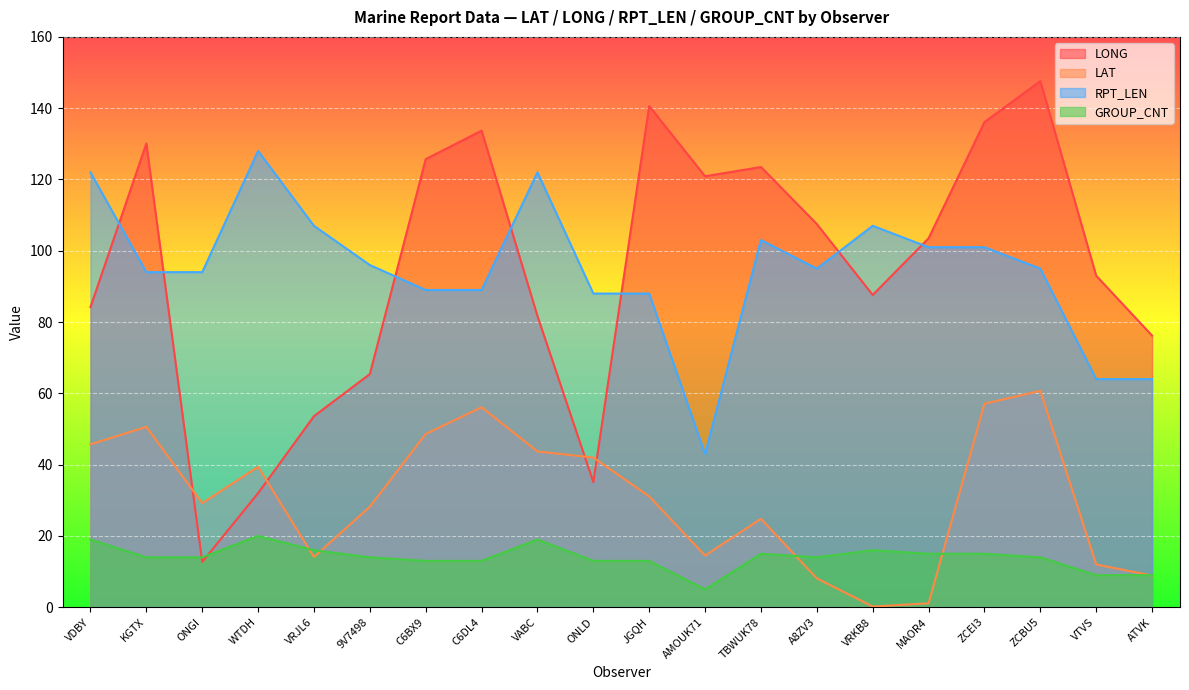

The LONG series shows 76.2 at ATVK. True or false?

True